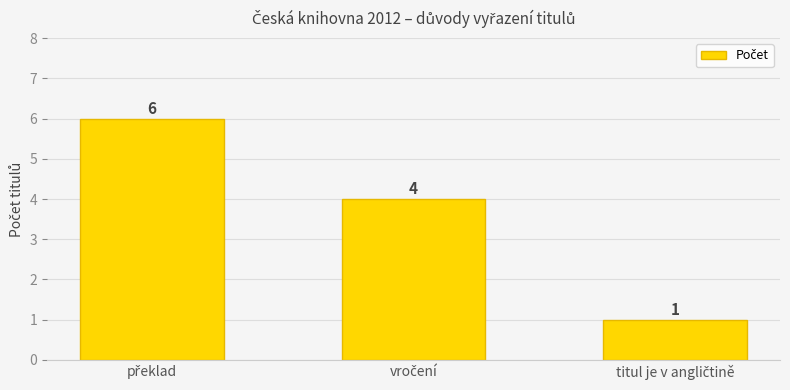

What is the greatest value displayed?

6